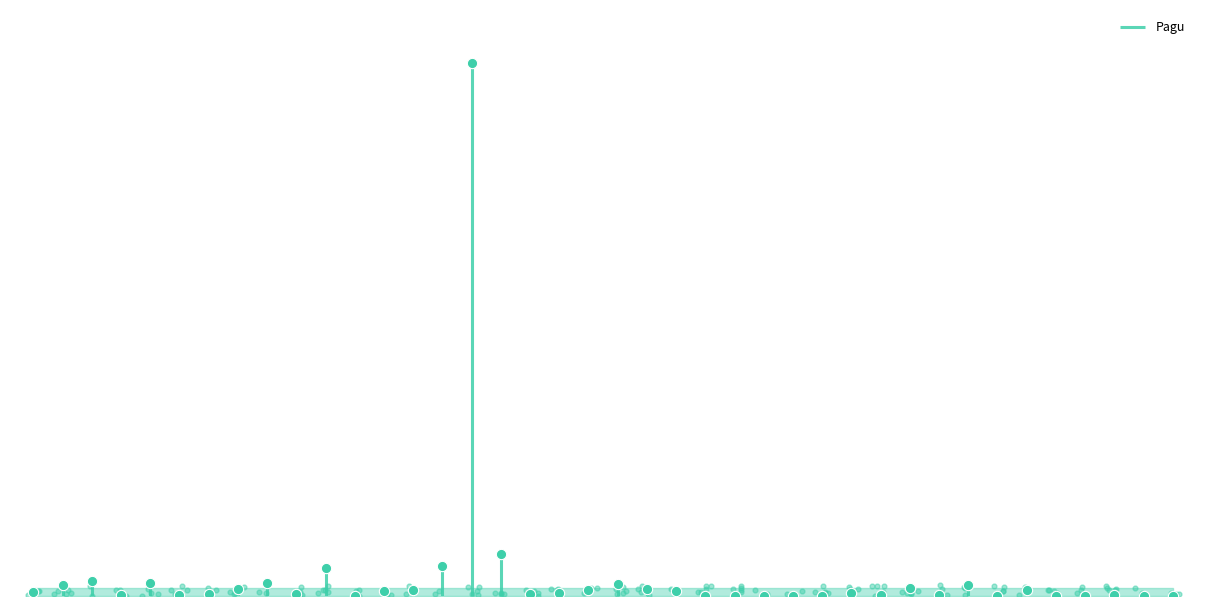

Approximately how many times larger is the value at Pengelolaan Assessment compared to Jasa Tenaga Kesehatan?

2.6